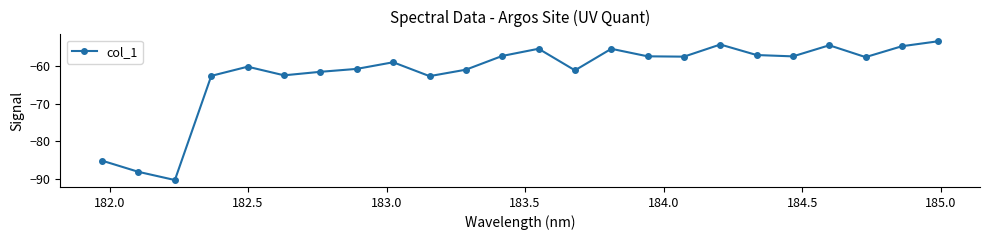

What is the value of the 2nd point from the left?

-88.1